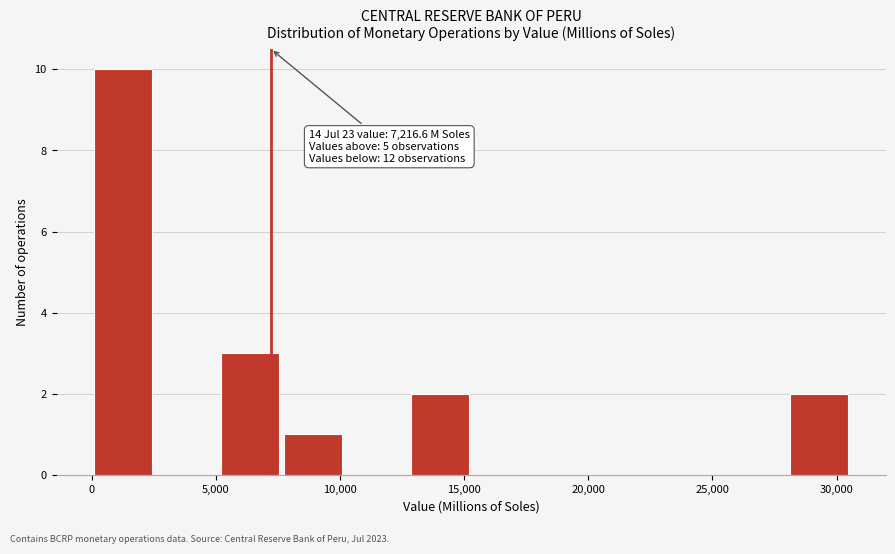

Which range on the x-axis has the tallest bar?

0 to 2500